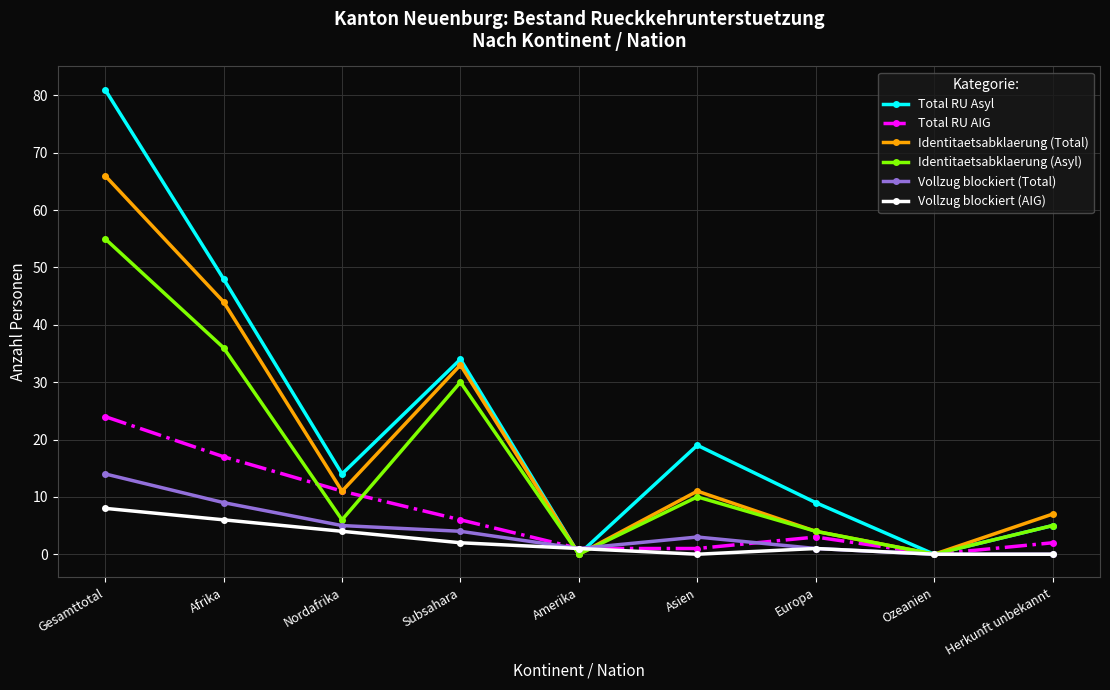

The value of Identitaetsabklaerung (Total) at Subsahara is 33. True or false?

True